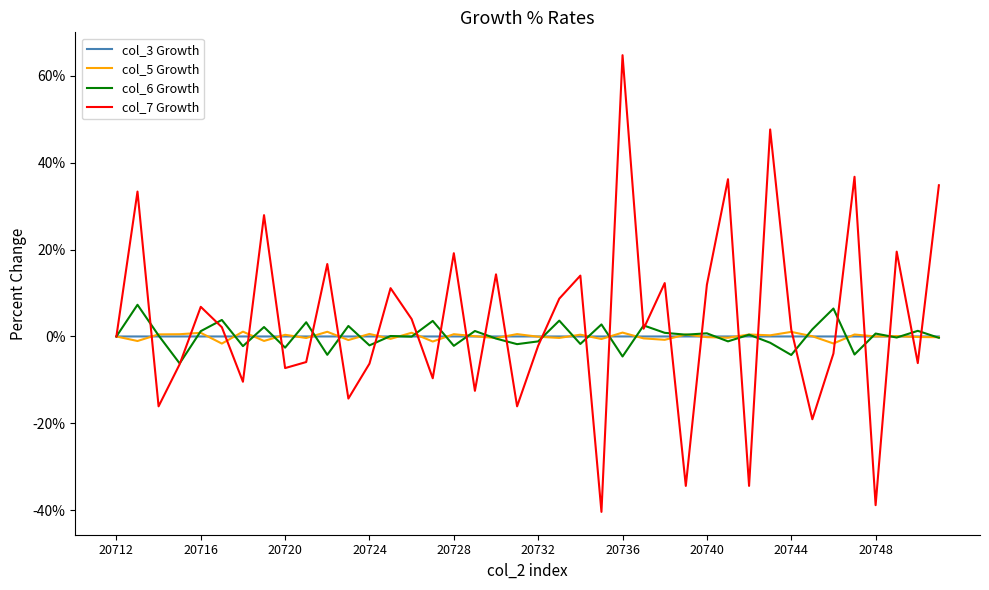

Which series has the widest spread of values?

col_7 Growth